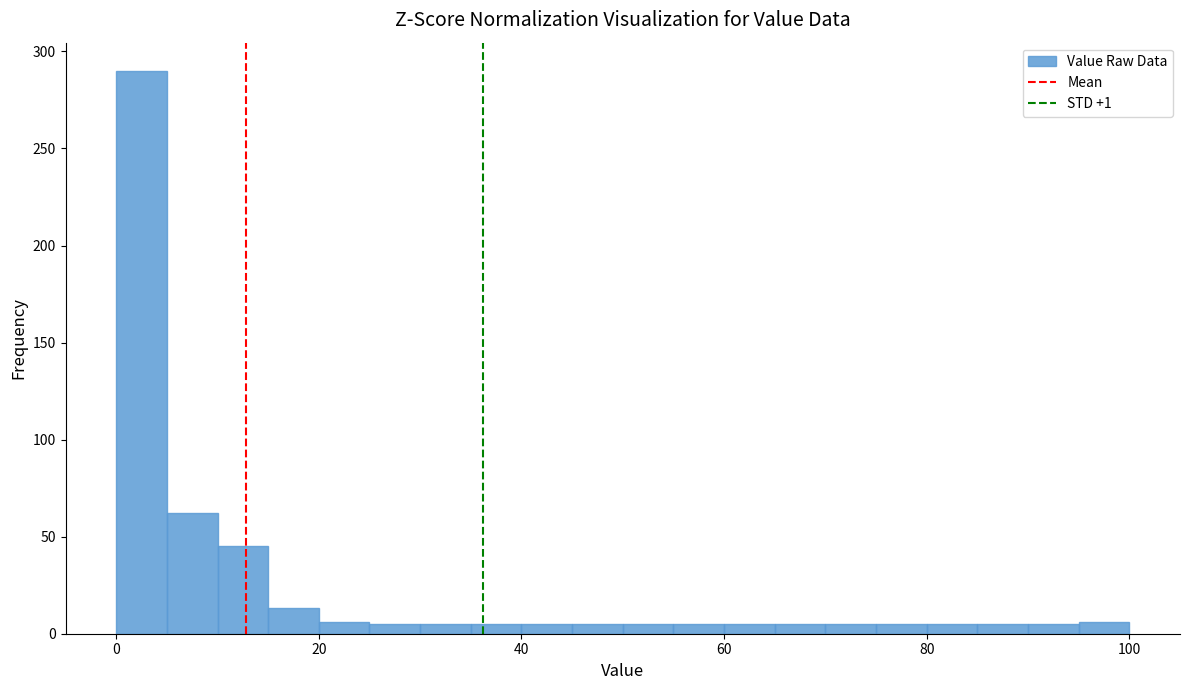

Around what value on the x-axis is the tallest bar? Give the approximate position of its centre, as read against the axis.

2